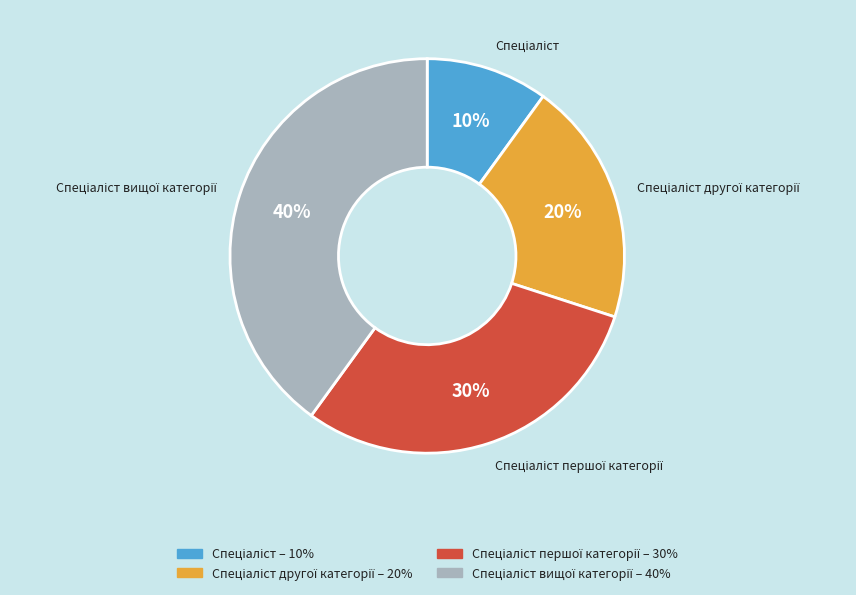

How many slices are in this pie chart?

4